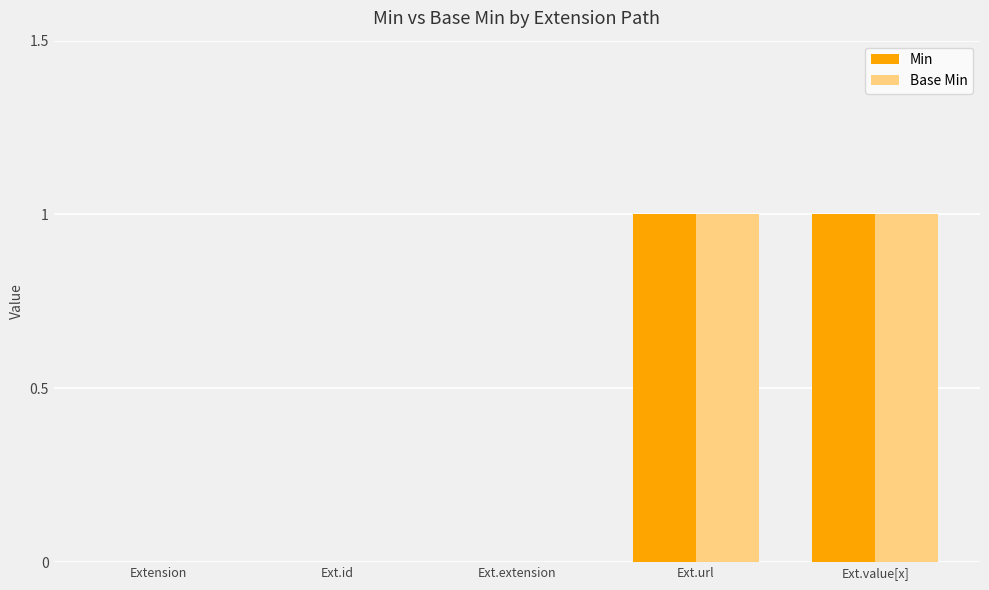

The value of Min at Ext.value[x] is 2. True or false?

False